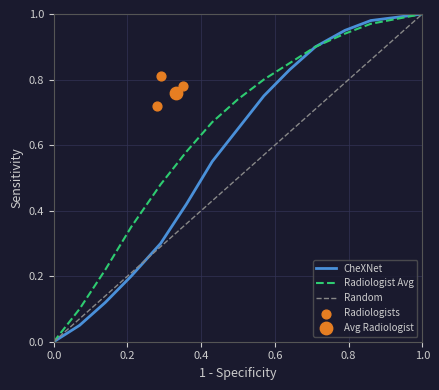

At how many categories does at least one series exceed 0?

13